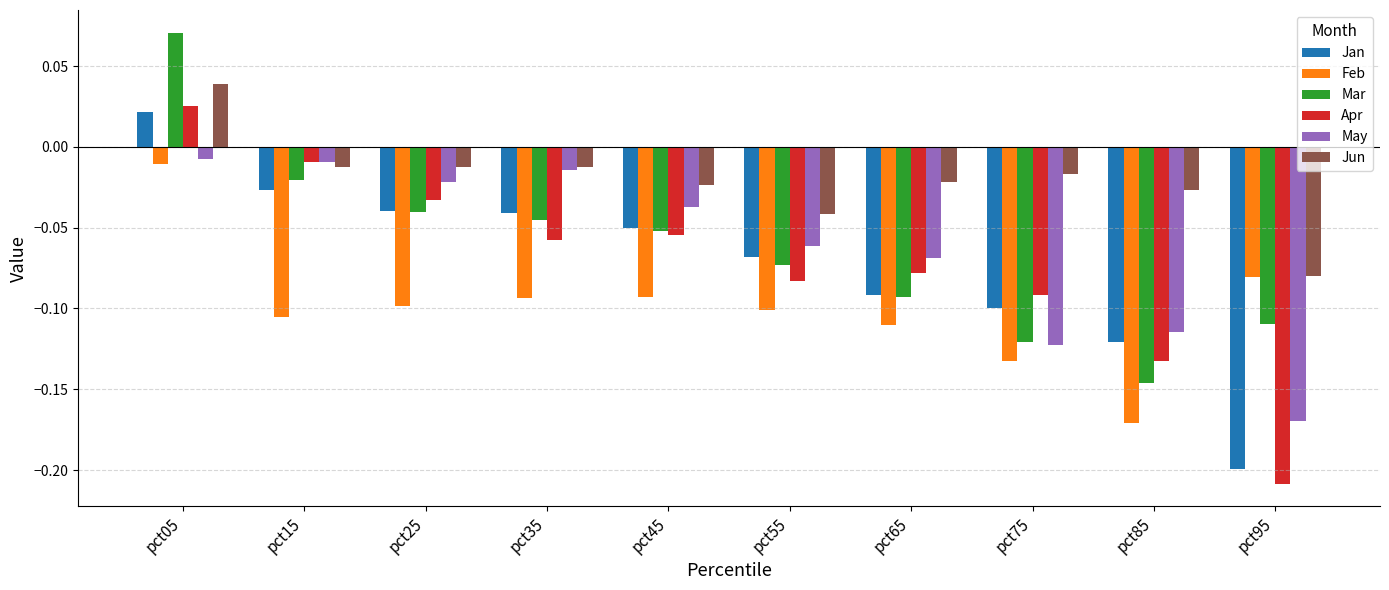

Is the value of Jun at pct25 greater than the value of Feb at pct65?

Yes